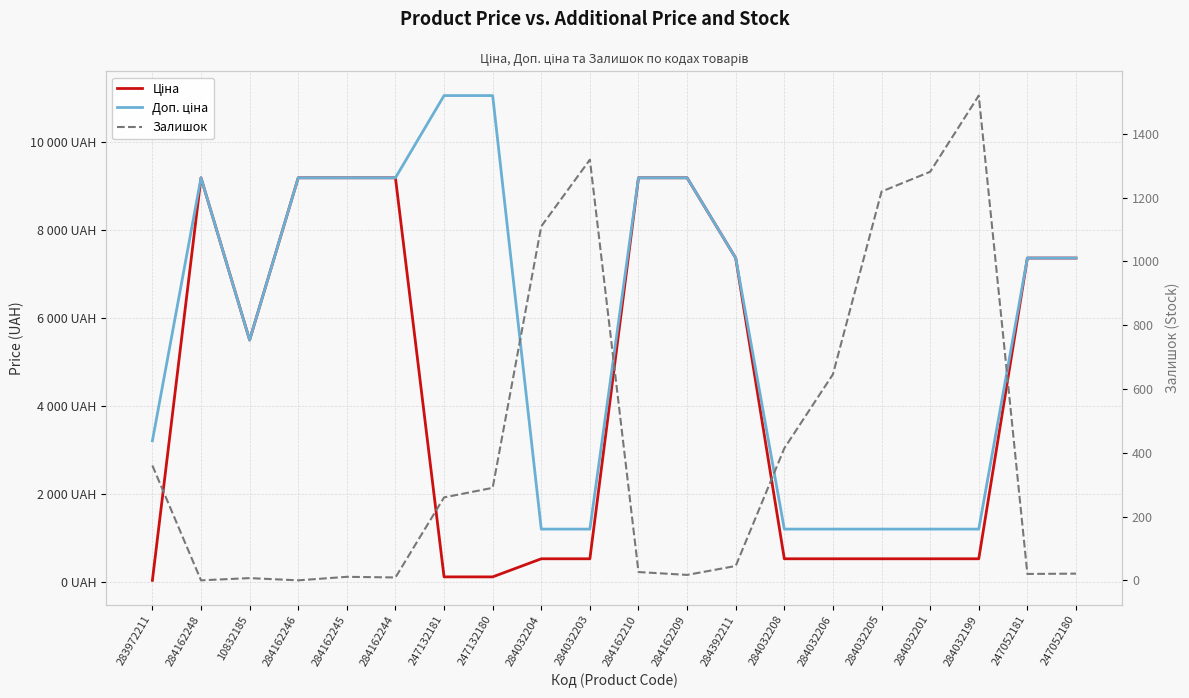

Between 247132181 and 284032208, which series saw the biggest shift?

Доп. ціна